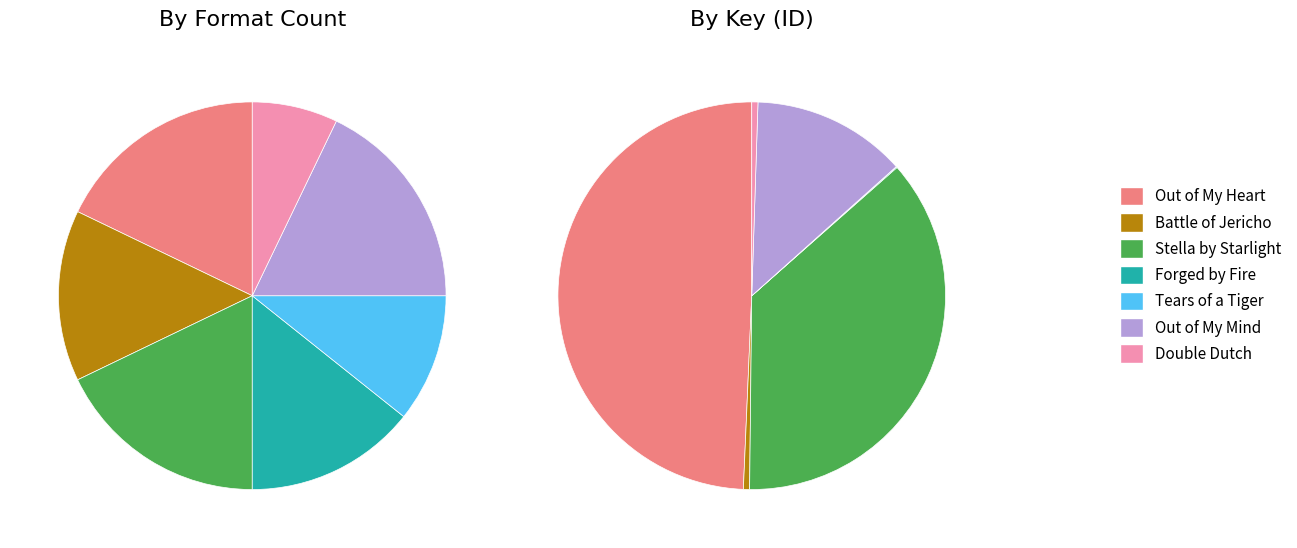

Does any single category account for the majority?

No